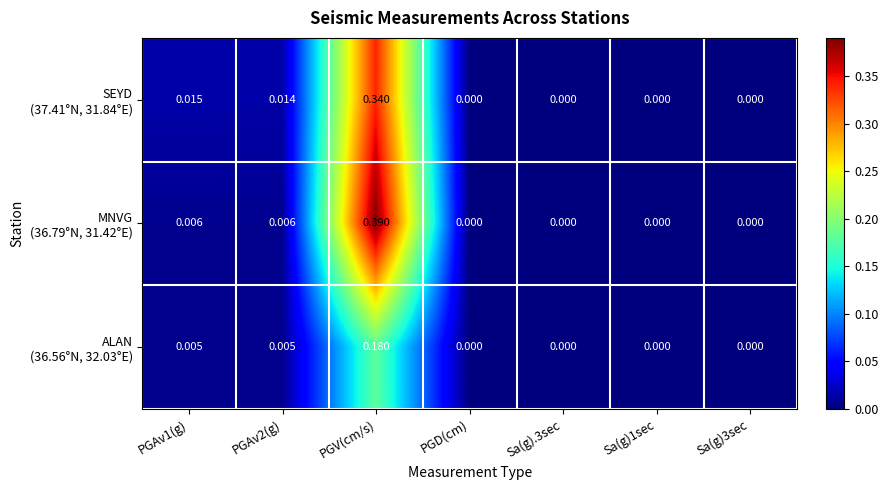

At which category is the sum across all series the highest?

PGV(cm/s)